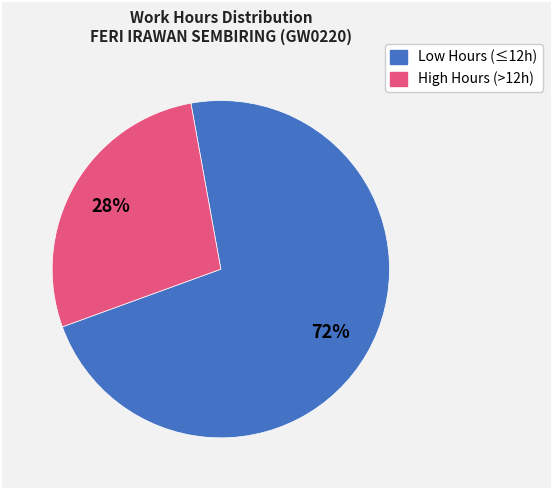

To the nearest percent, what is the average slice percentage?

50%